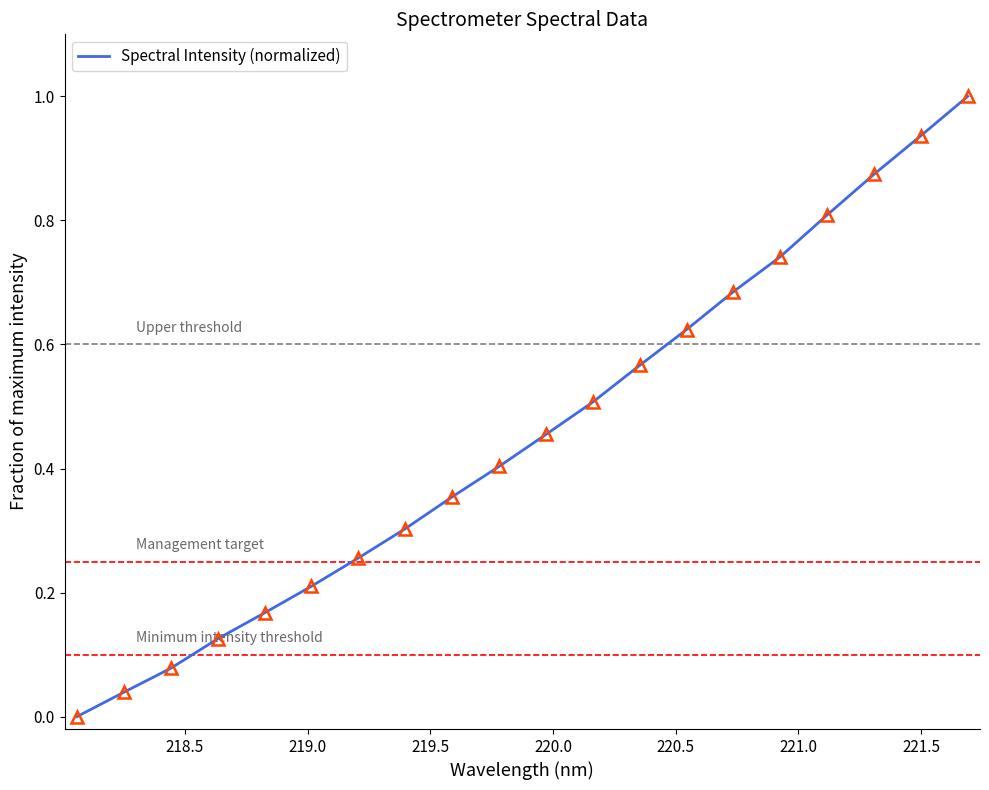

What is the difference between the maximum and minimum values?

1.0